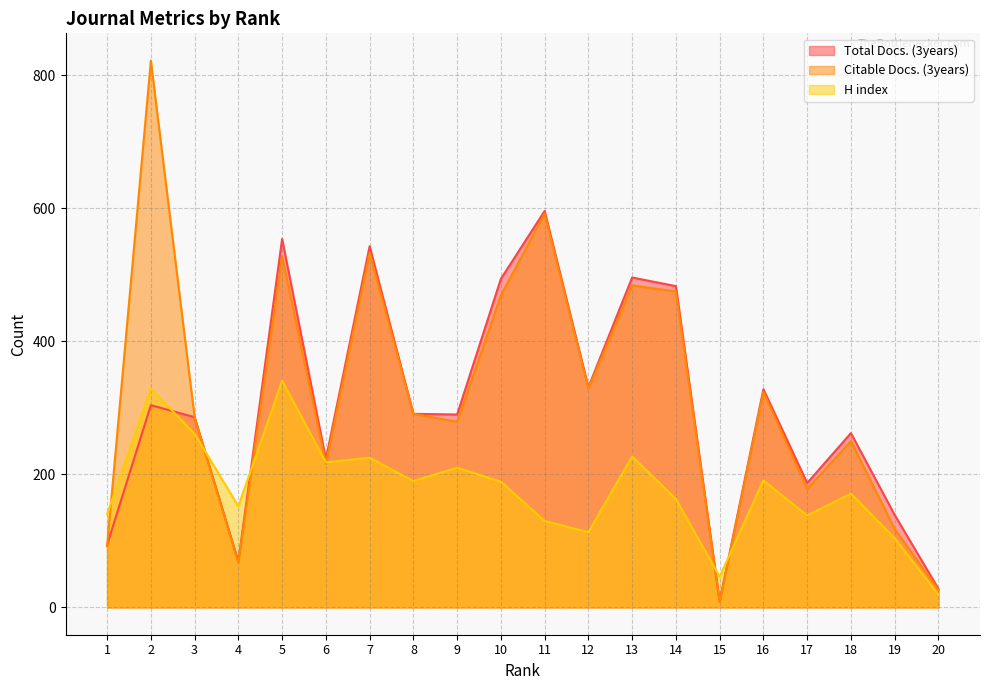

Which series has the largest total across all categories?

Citable Docs. (3years)